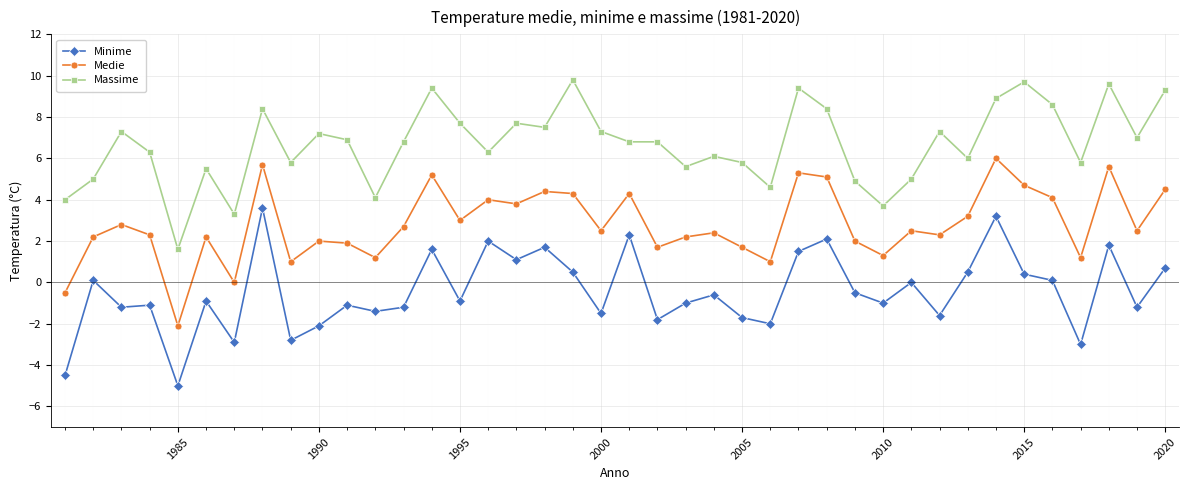

True or false: Minime has more than 1 points higher than both neighbors.

True